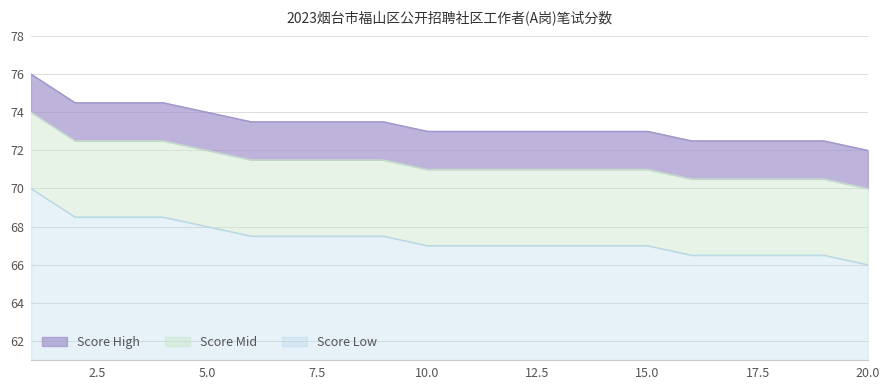

What is the average value of the Score_base series?

67.4